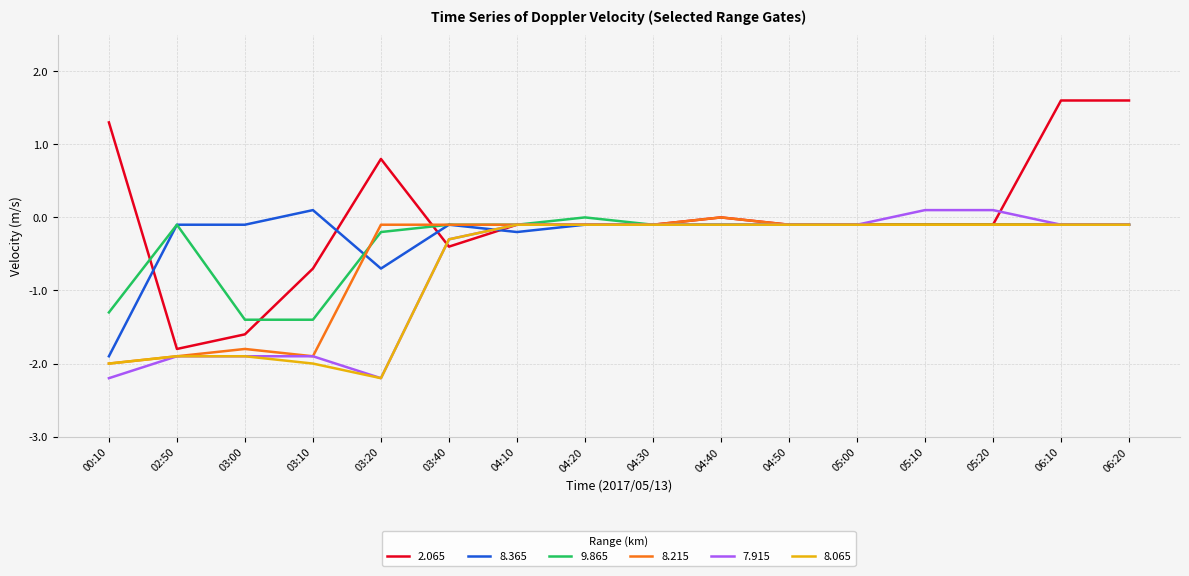

How many lines are shown in the chart?

6